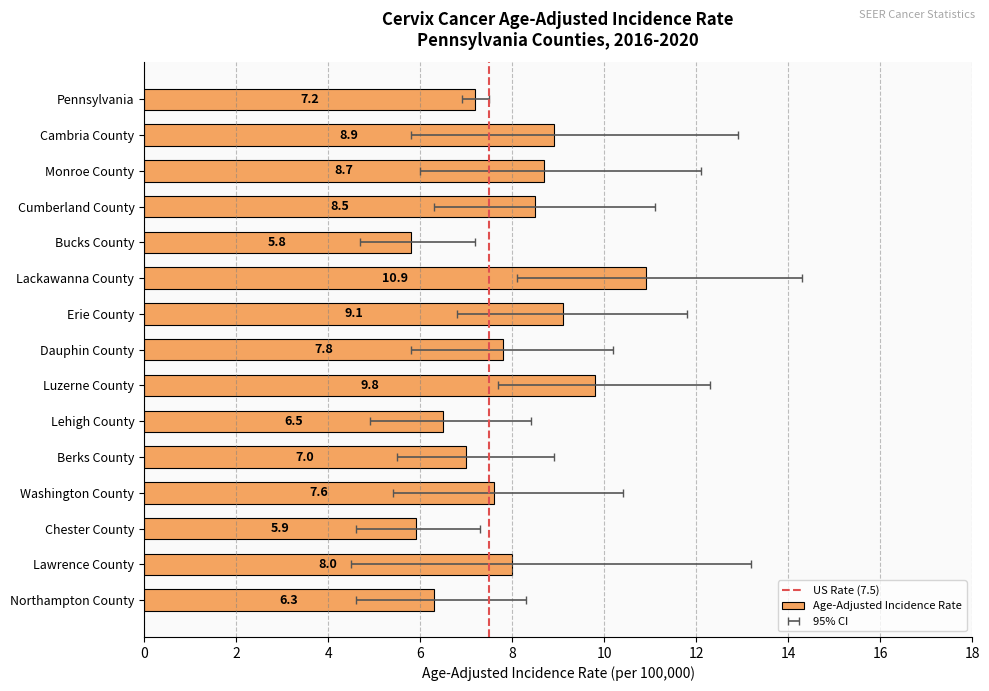

What position from the right is Dauphin County?

8